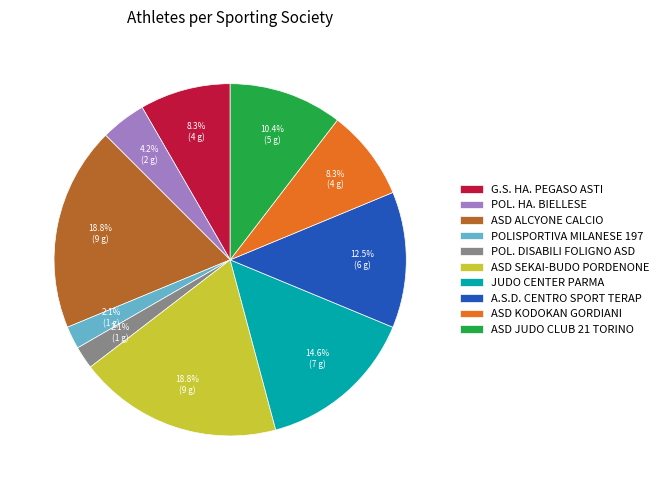

Approximately how many times larger is the value at JUDO CENTER PARMA compared to POLISPORTIVA MILANESE 197?

7.0